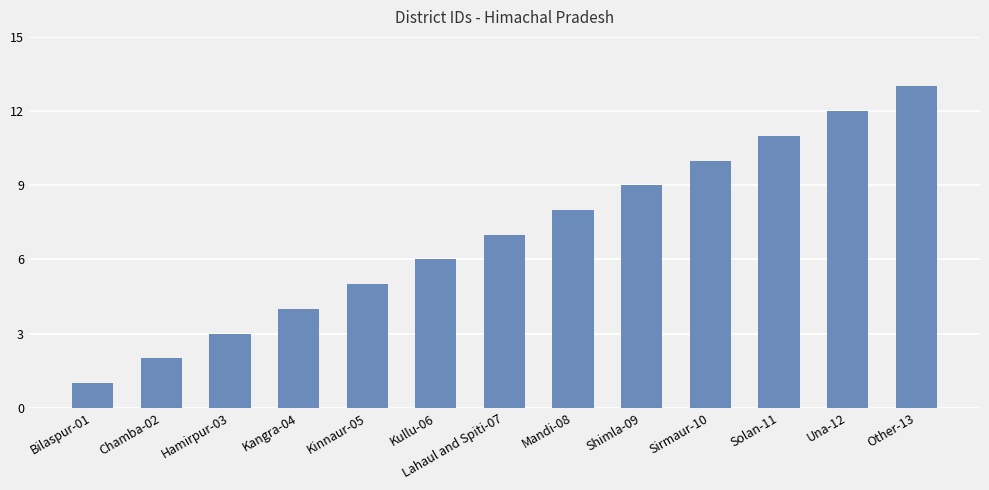

What is the difference between the maximum and minimum values?

12